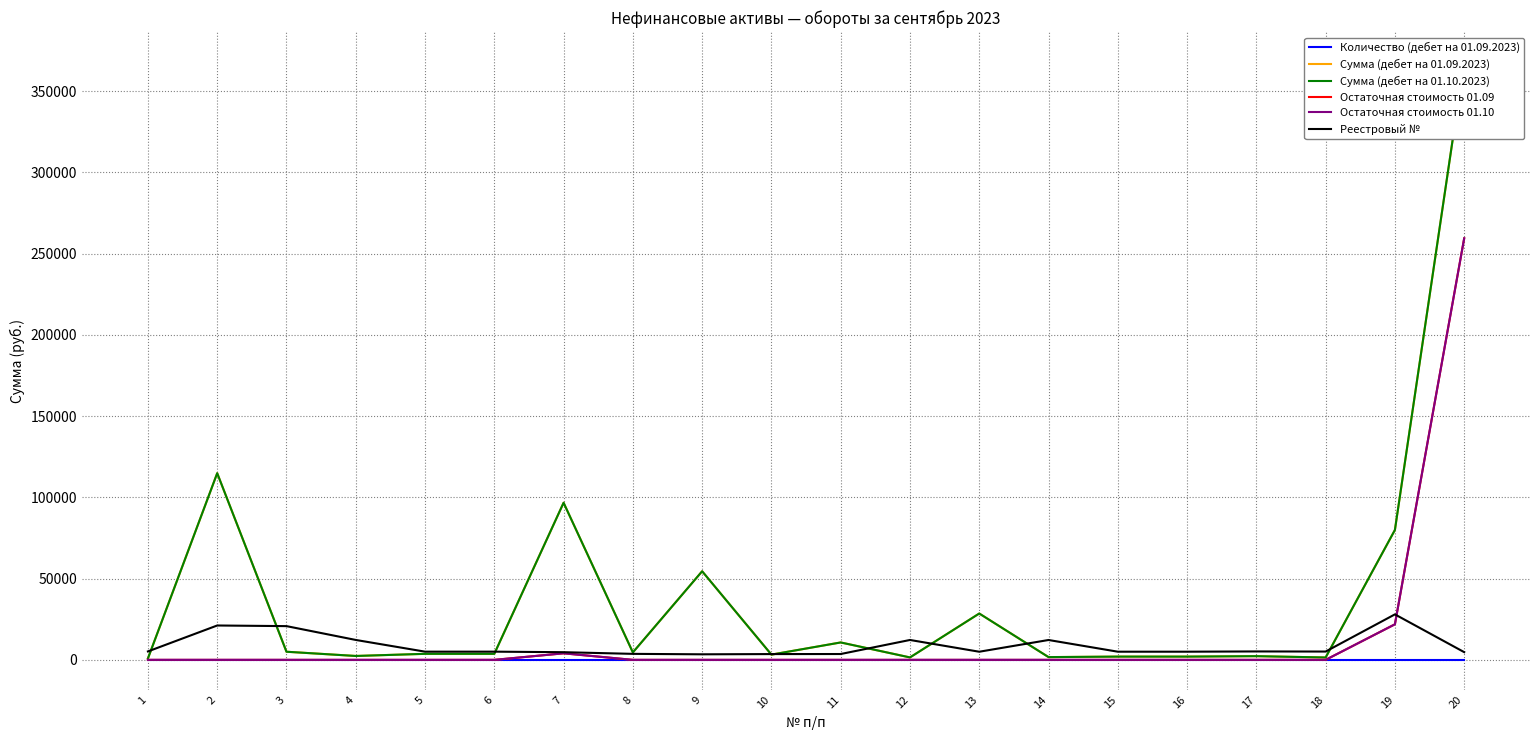

The value of Остаточная стоимость 01.09 at 11 is 0.0. True or false?

True